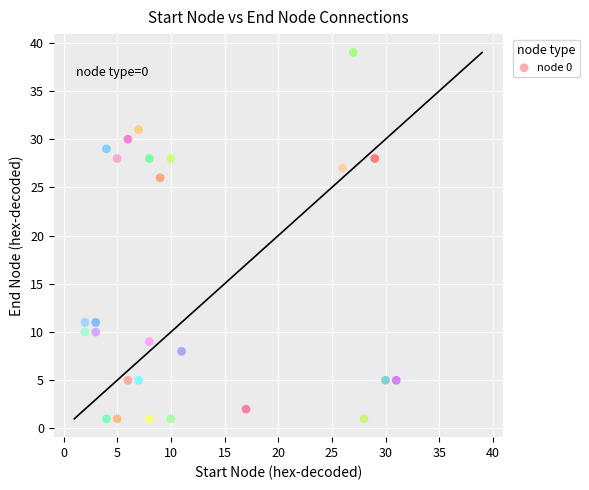

What Y value in the scatter plot is closest to 20?

26